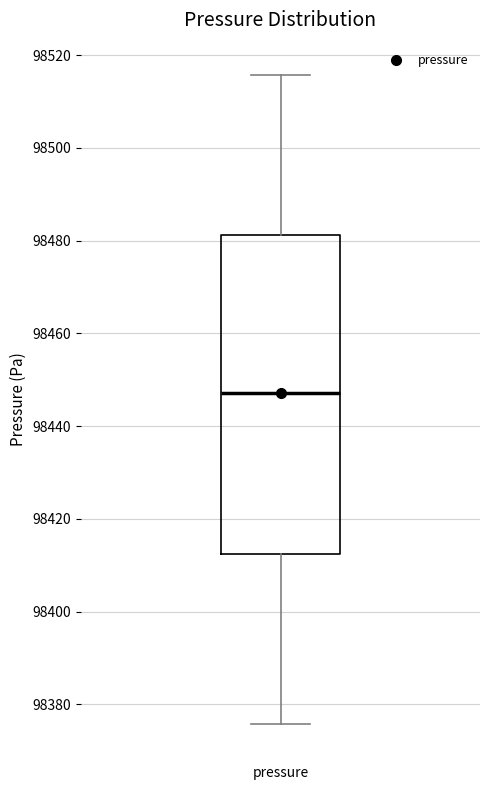

Transcribe this box plot: give where the median line is, the range the box spans, and where the two whiskers end, as read against the y-axis. The values are not printed on the chart, so give them approximately, as read against the axis.

median 98448, box 98412 to 98482, whiskers 98376 to 98516